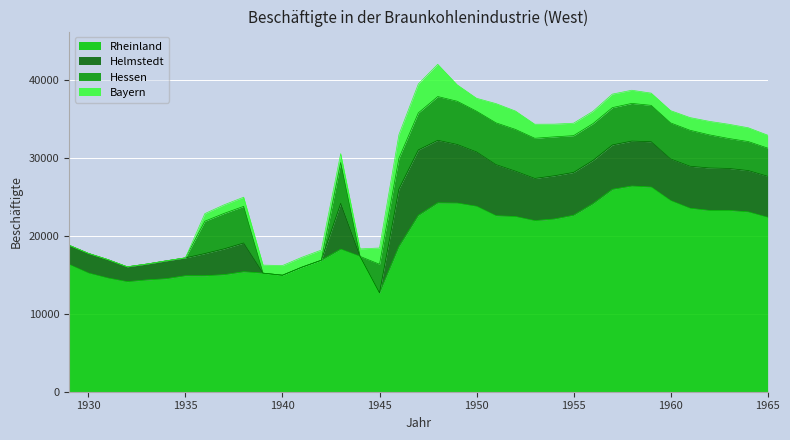

The value of Rheinland at 1949 is 24202. True or false?

True